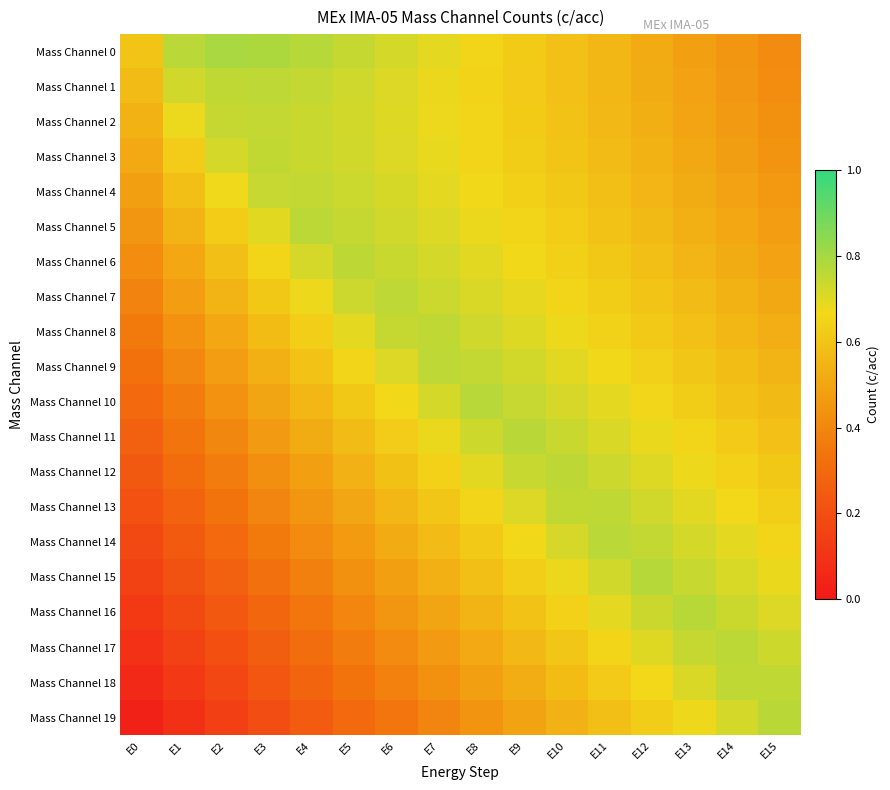

Rank the series by their maximum value, from lowest to highest.

Mass Channel 2, Mass Channel 4, Mass Channel 3, Mass Channel 8, Mass Channel 13, Mass Channel 18, Mass Channel 7, Mass Channel 9, Mass Channel 1, Mass Channel 12, Mass Channel 6, Mass Channel 5, Mass Channel 17, Mass Channel 14, Mass Channel 11, Mass Channel 19, Mass Channel 16, Mass Channel 10, Mass Channel 15, Mass Channel 0